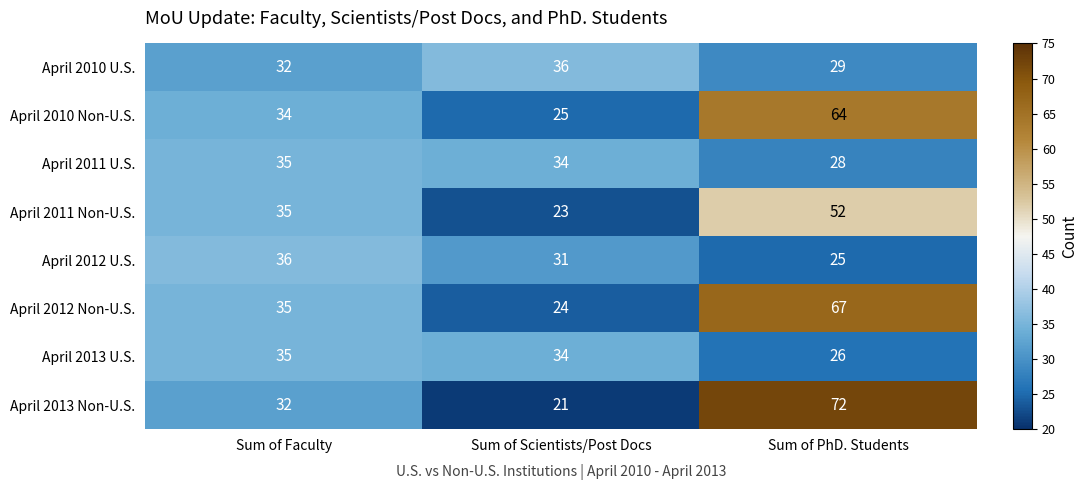

What is the spread (max minus min) of values at Sum of Scientists/Post Docs?

15